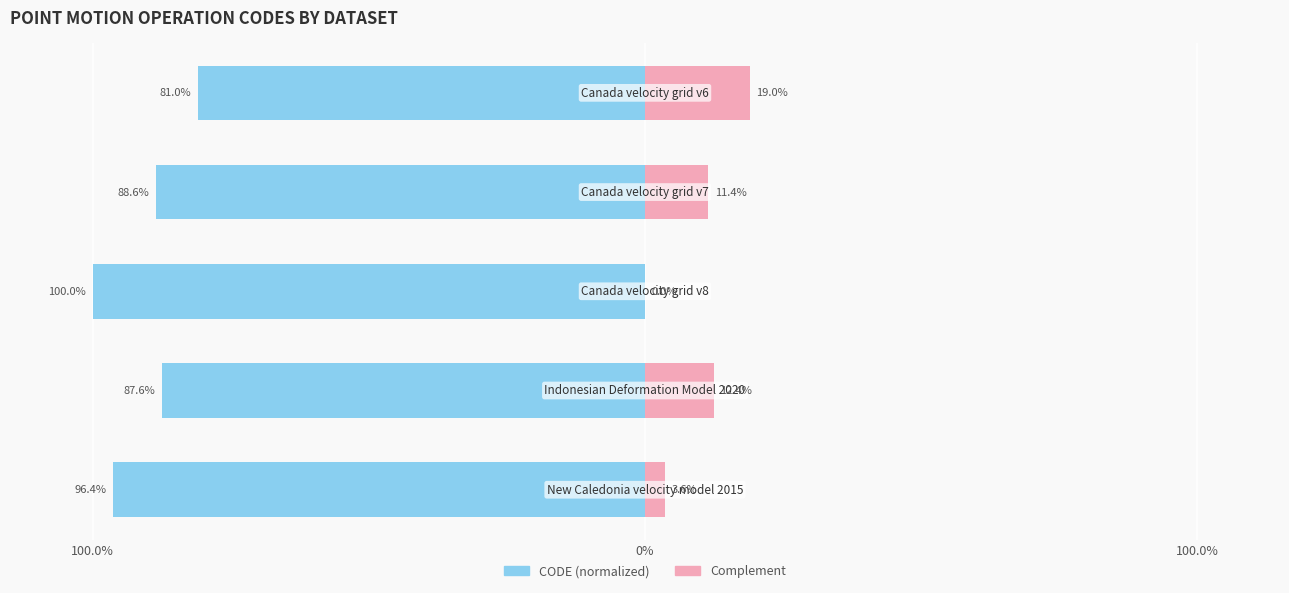

Which series has the widest spread of values?

CODE (normalized left)